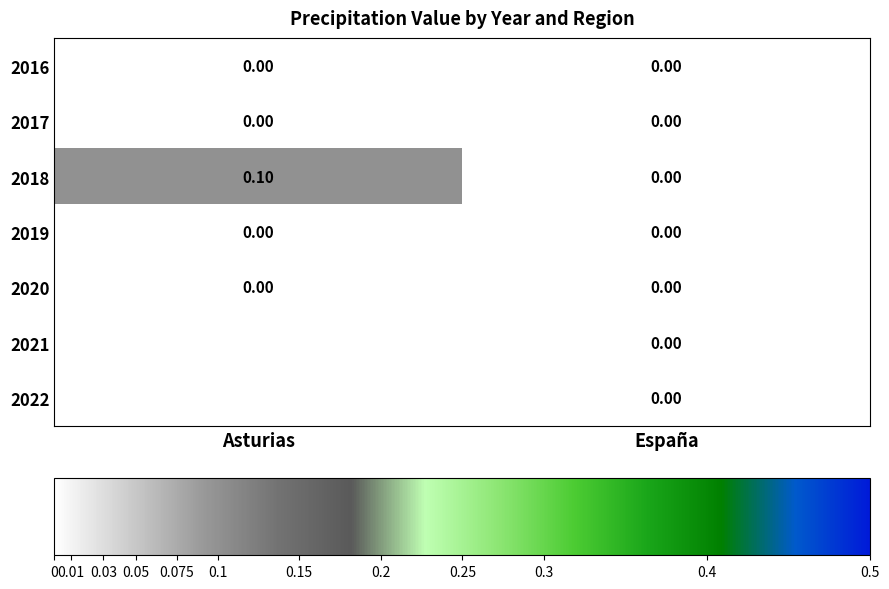

Is it true that 2017 equals 0.0 at Asturias?

True